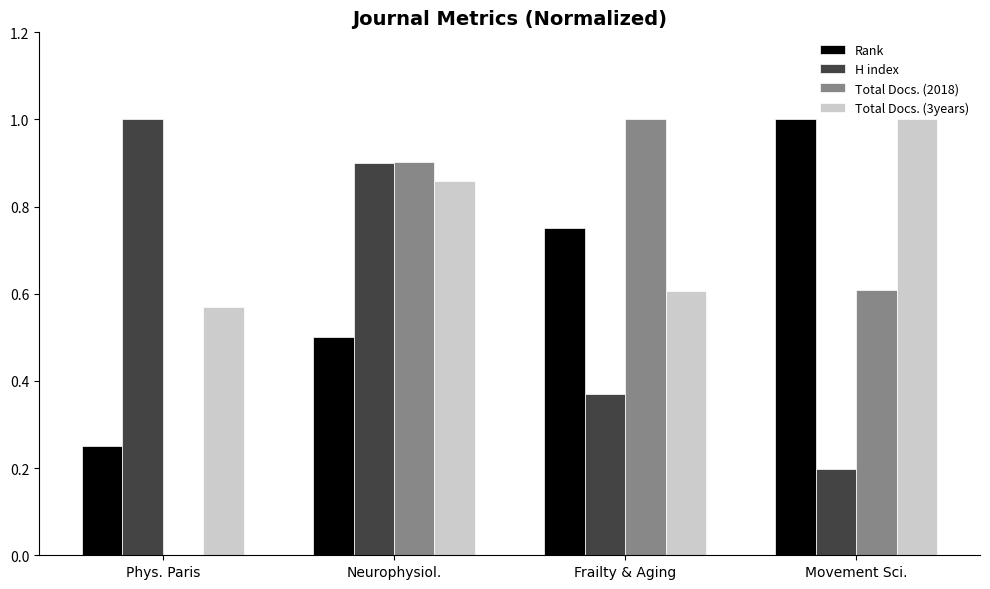

True or false: Total Docs. (2018) has a value of 0.6 at Movement Sci..

True